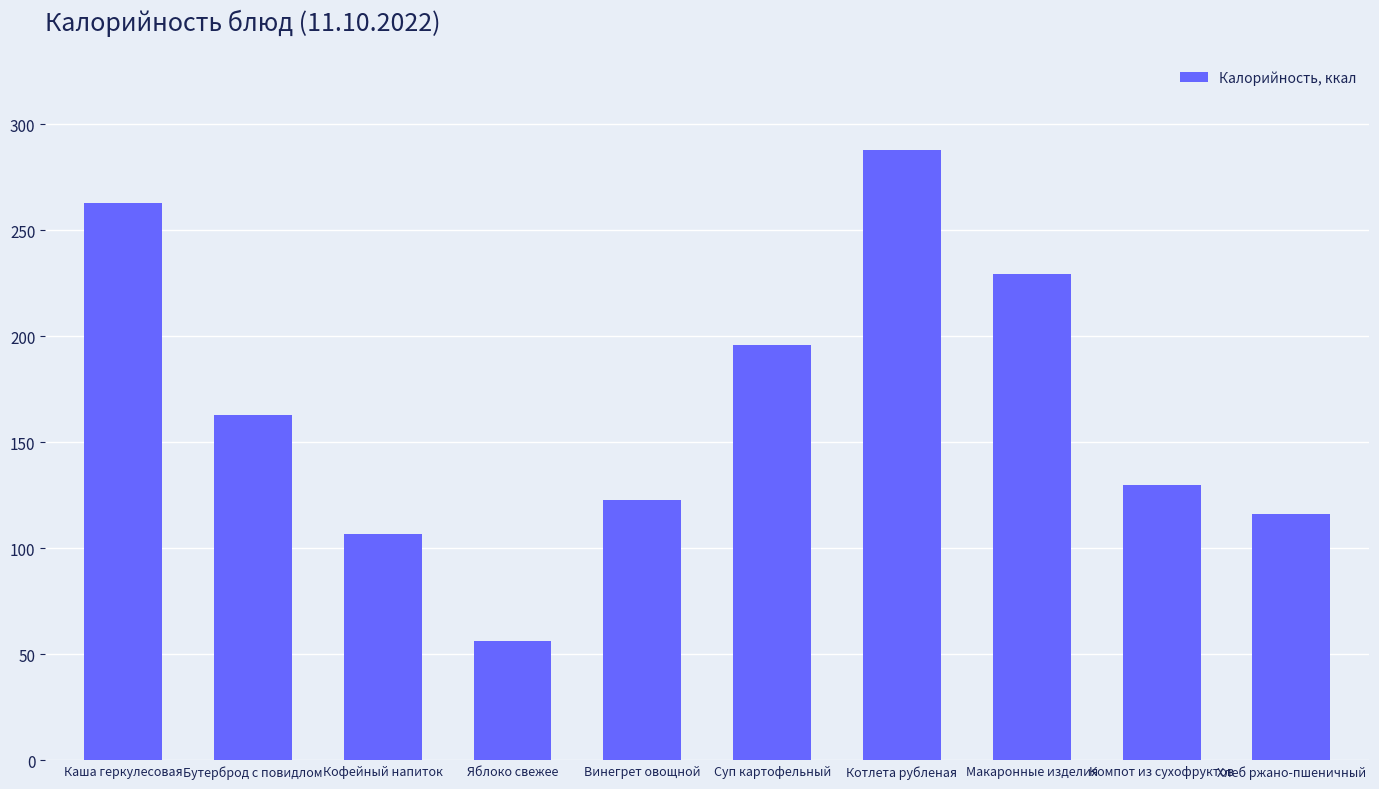

Which category has the lowest value across all series?

Яблоко свежее